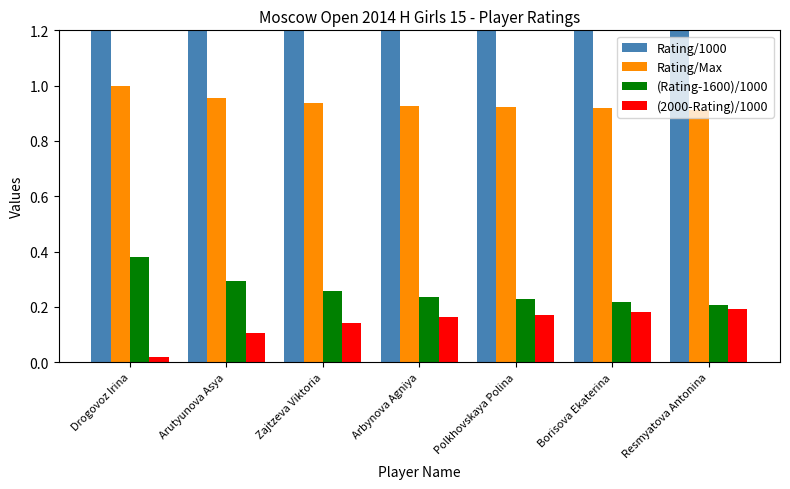

Does the chart contain any negative values?

No